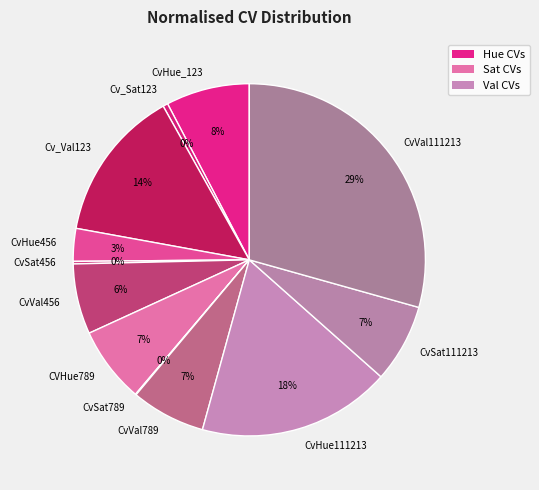

Does CvVal456 account for over 50% of the chart?

No